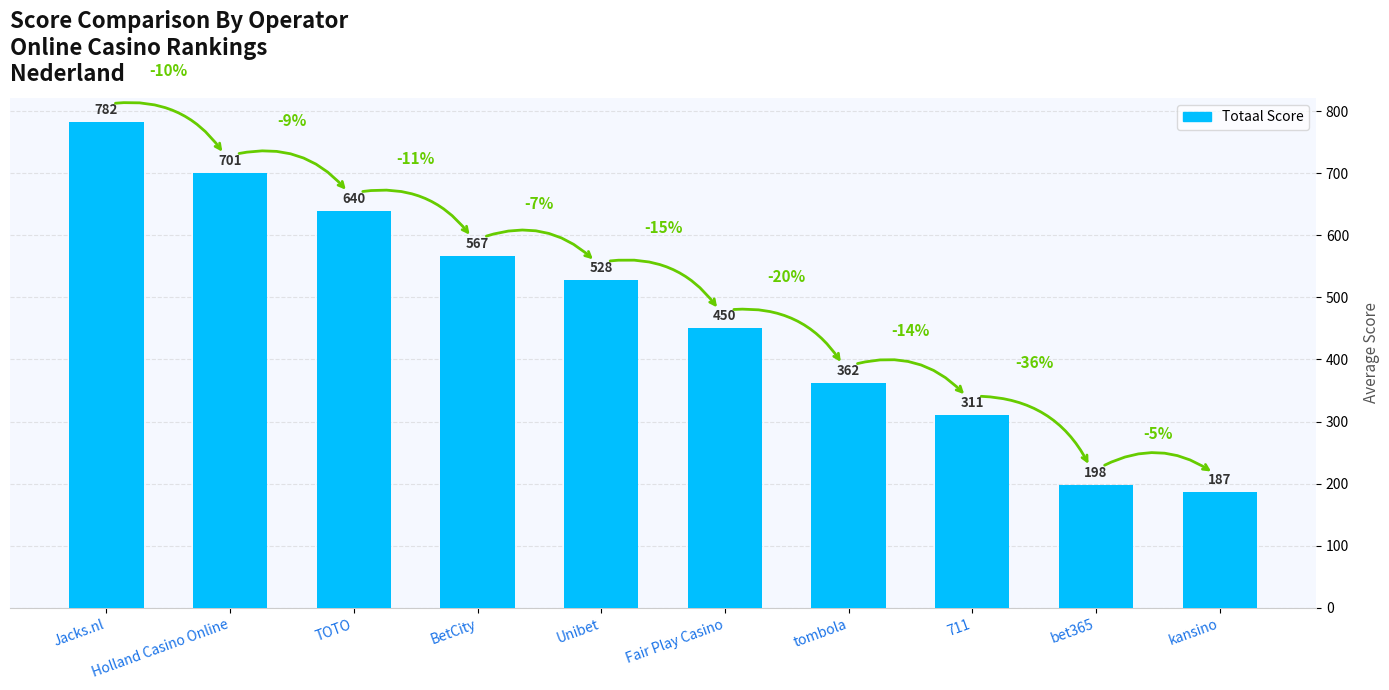

The chart shows a value of 294.0 at Jacks.nl. True or false?

False